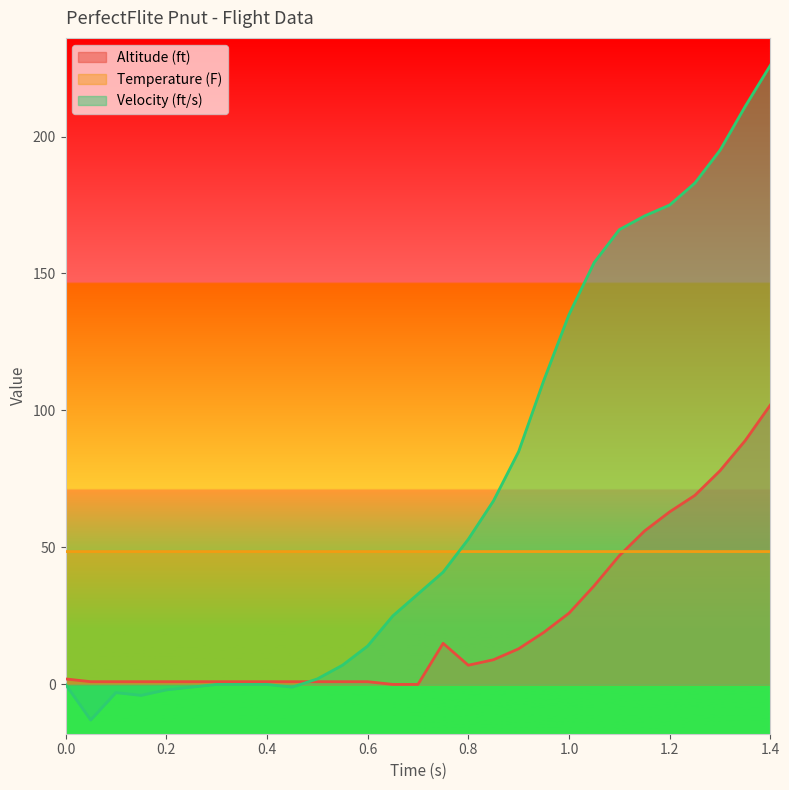

Reading left to right, what are all the values shown in this chart?

Altitude (ft): 0.0=2.0	0.05=1.0	0.1=1.0	0.15=1.0	0.2=1.0	0.25=1.0	0.3=1.0	0.35=1.0	0.4=1.0	0.45=1.0	0.5=1.0	0.55=1.0	0.6=1.0	0.65=0.0	0.7=0.0	0.75=15.0	0.8=7.0	0.85=9.0	0.9=13.0	0.95=19.0	1.0=26.0	1.05=36.0	1.1=47.0	1.15=56.0	1.2=63.0	1.25=69.0	1.3=78.0	1.35=89.0	1.4=102.0
Temperature (F): 0.0=48.5	0.05=48.5	0.1=48.5	0.15=48.5	0.2=48.5	0.25=48.5	0.3=48.5	0.35=48.5	0.4=48.5	0.45=48.5	0.5=48.5	0.55=48.5	0.6=48.5	0.65=48.5	0.7=48.5	0.75=48.5	0.8=48.5	0.85=48.5	0.9=48.5	0.95=48.5	1.0=48.5	1.05=48.5	1.1=48.5	1.15=48.5	1.2=48.5	1.25=48.5	1.3=48.5	1.35=48.5	1.4=48.5
Velocity (ft/s): 0.0=0.0	0.05=-13.0	0.1=-3.0	0.15=-4.0	0.2=-2.0	0.25=-1.0	0.3=0.0	0.35=0.0	0.4=0.0	0.45=-1.0	0.5=2.0	0.55=7.0	0.6=14.0	0.65=25.0	0.7=33.0	0.75=41.0	0.8=53.0	0.85=67.0	0.9=85.0	0.95=111.0	1.0=135.0	1.05=154.0	1.1=166.0	1.15=171.0	1.2=175.0	1.25=183.0	1.3=195.0	1.35=211.0	1.4=226.0